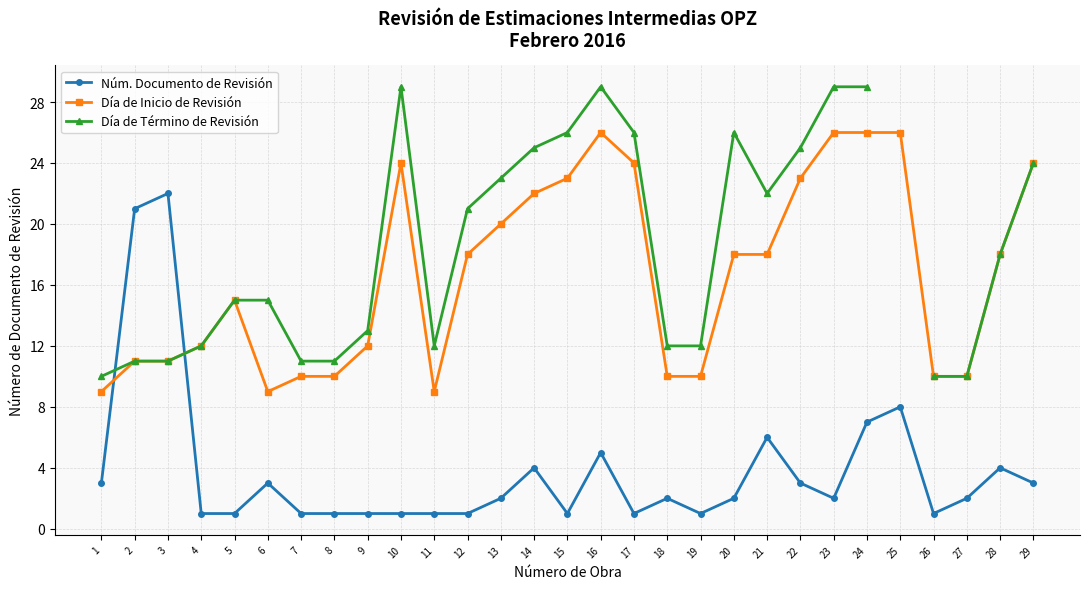

At 11, list the series in order from smallest to largest.

Núm. Documento de Revisión, Día de Inicio de Revisión, Día de Término de Revisión